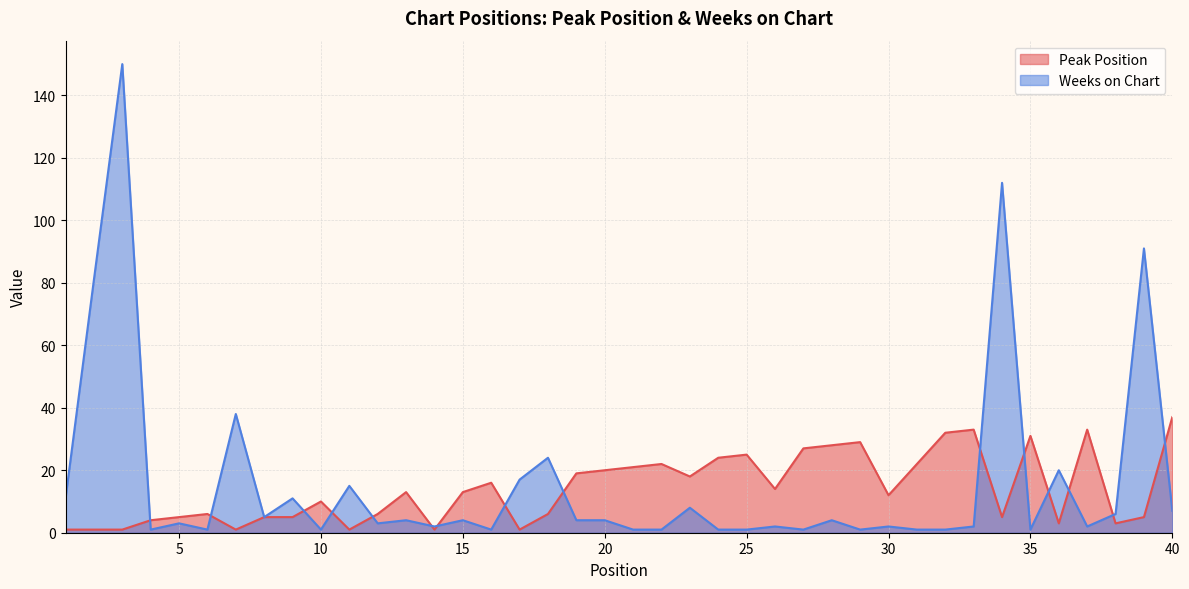

In Peak Position, how many points are higher than both neighbors (excluding endpoints)?

10